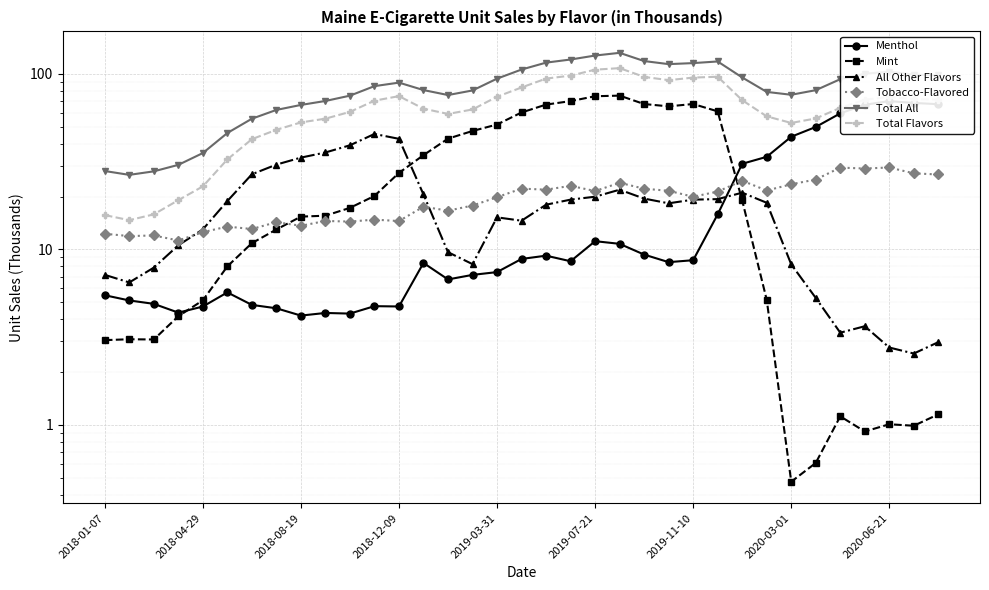

How many values in the All Other Flavors series exceed 18?

18